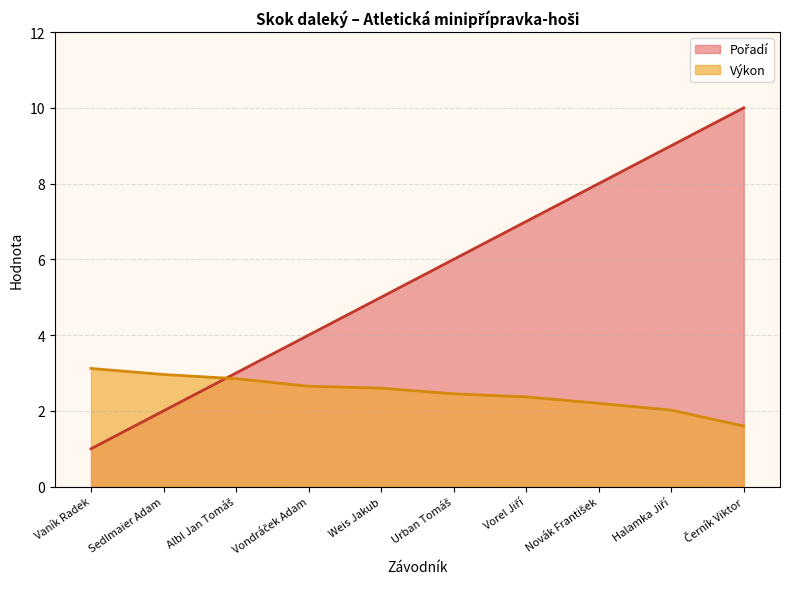

Where does the Výkon series first go above 2?

Vaník Radek